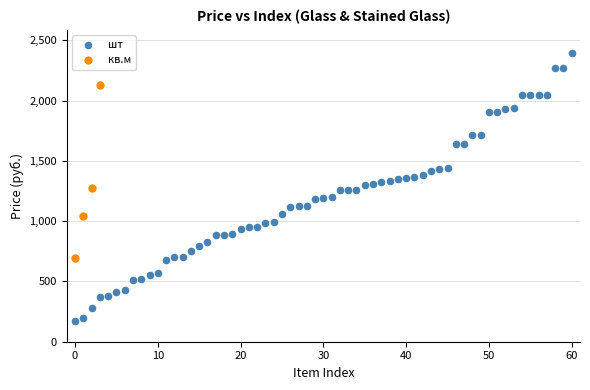

Which series reaches the maximum Y coordinate?

шт